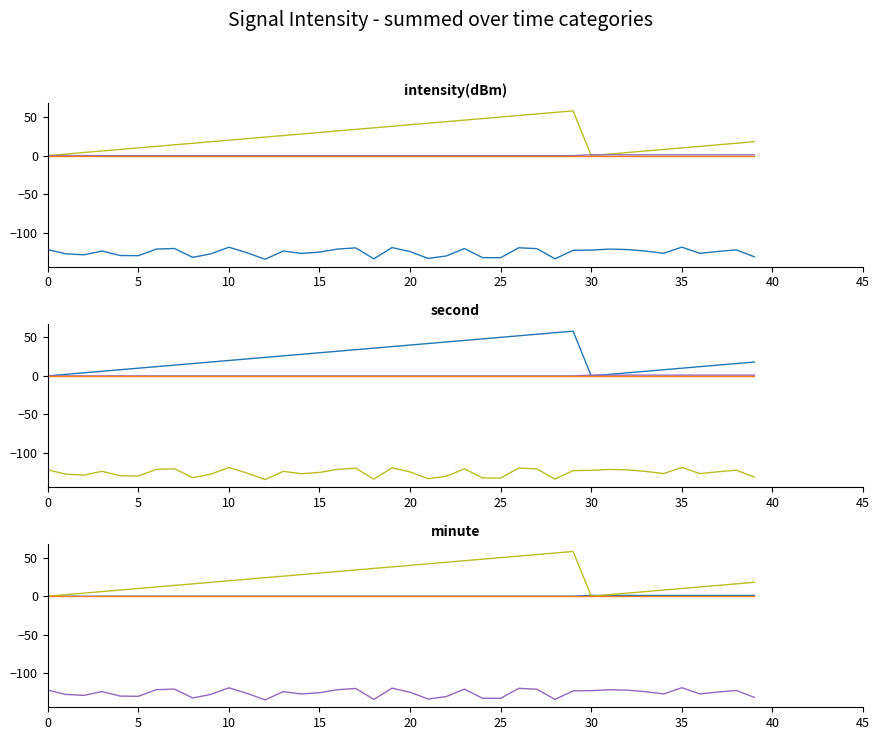

How many data points in second are less than 20?

20